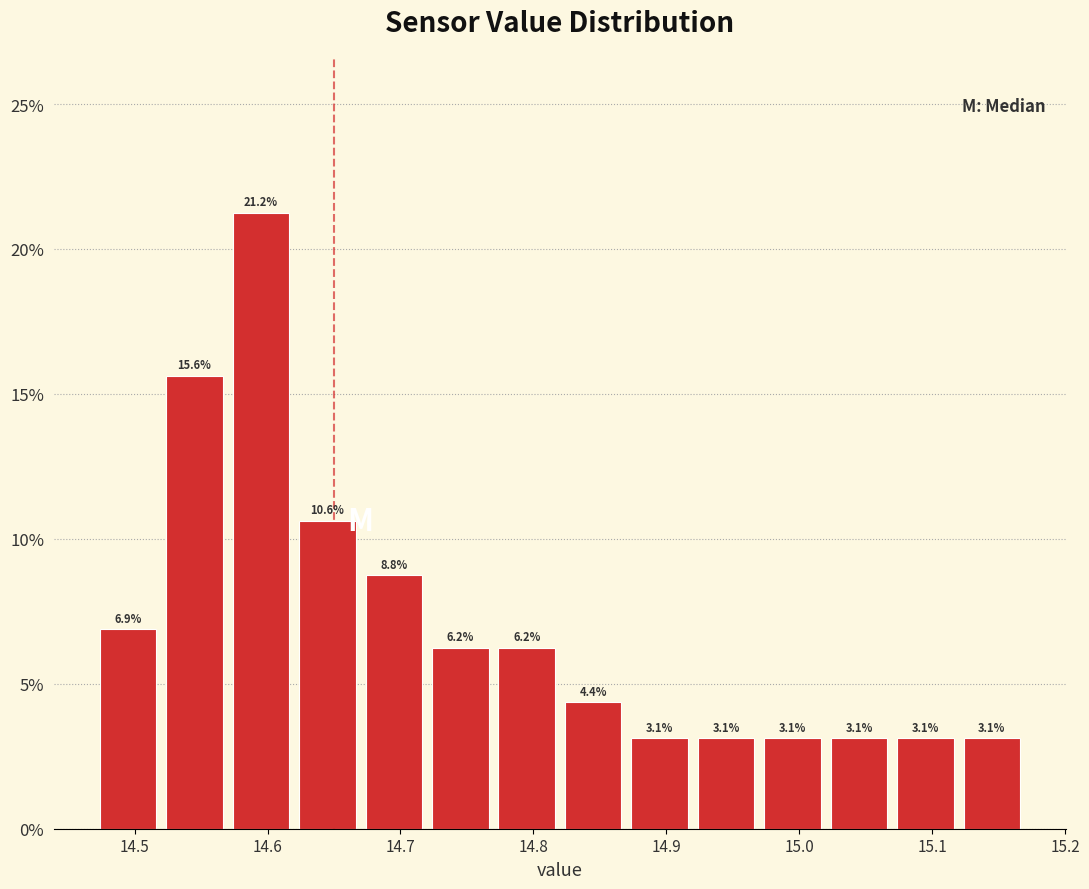

Reading left to right, list every bar in this chart as the range it spans on the x-axis followed by its height.

14.47 to 14.52: 6.9
14.52 to 14.57: 15.6
14.57 to 14.62: 21.2
14.62 to 14.67: 10.6
14.67 to 14.72: 8.8
14.72 to 14.77: 6.2
14.77 to 14.82: 6.2
14.82 to 14.87: 4.4
14.87 to 14.92: 3.1
14.92 to 14.97: 3.1
14.97 to 15.02: 3.1
15.02 to 15.07: 3.1
15.07 to 15.12: 3.1
15.12 to 15.17: 3.1